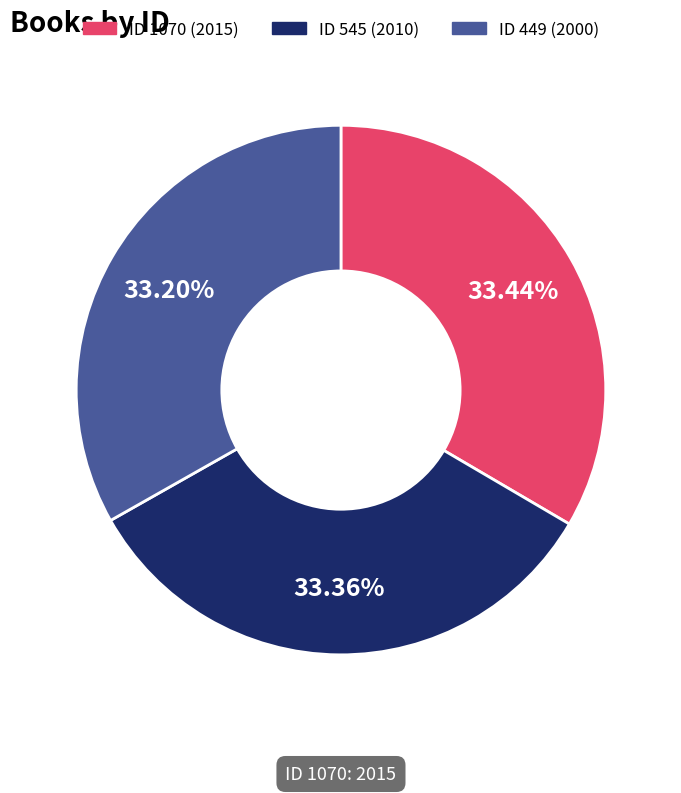

Does any single category account for the majority?

No